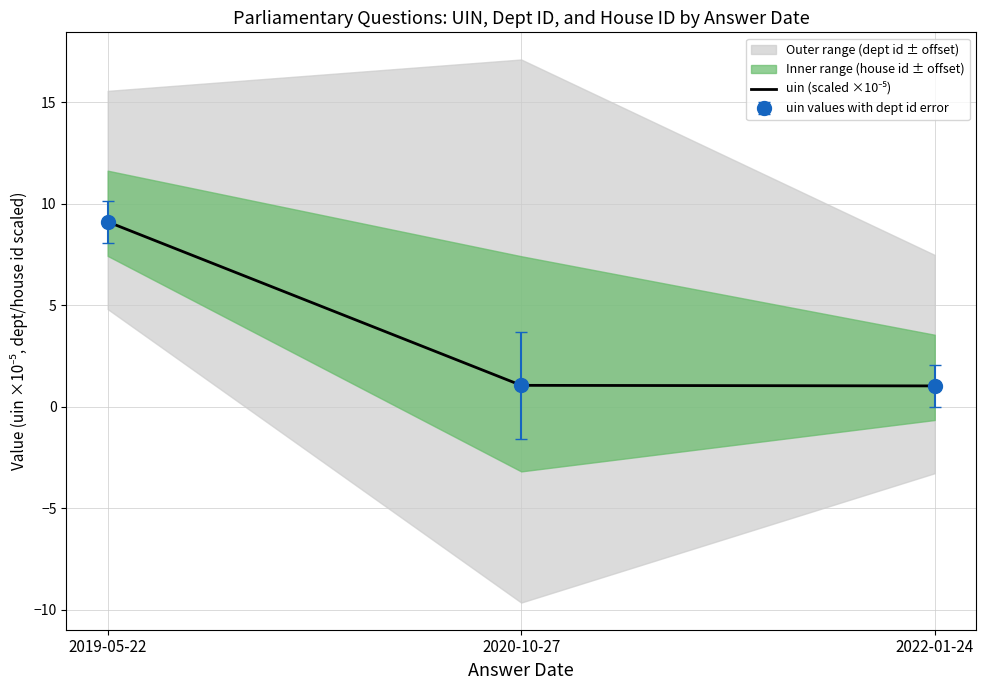

What is the label of the 3rd point from the left?

2022-01-24